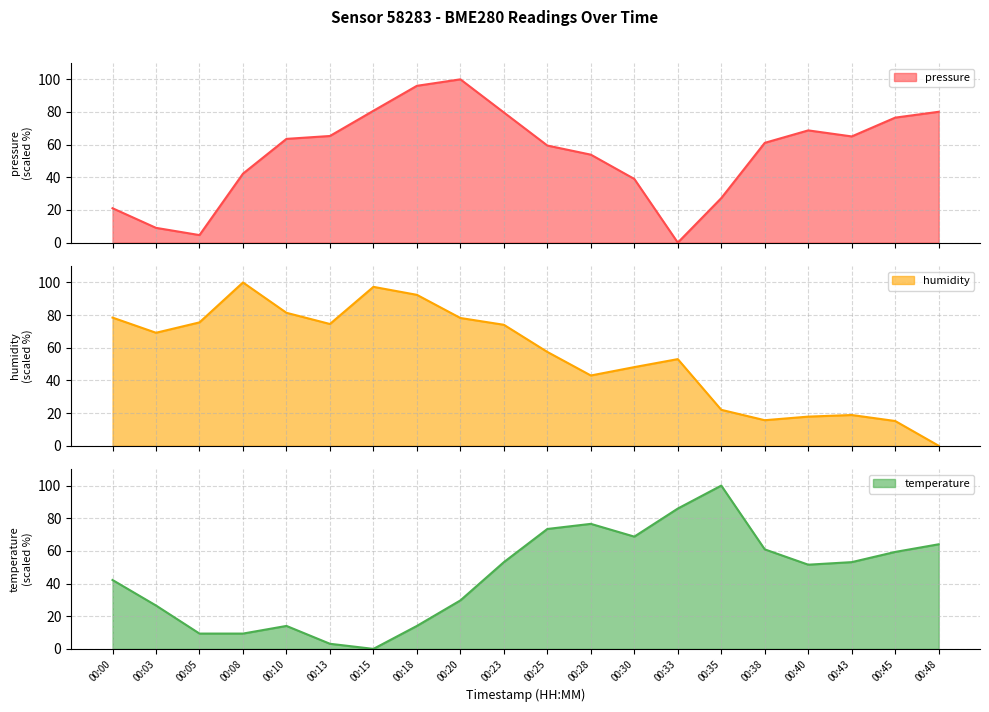

What is the difference between the pressure values at 00:25 and 00:18?

36.6